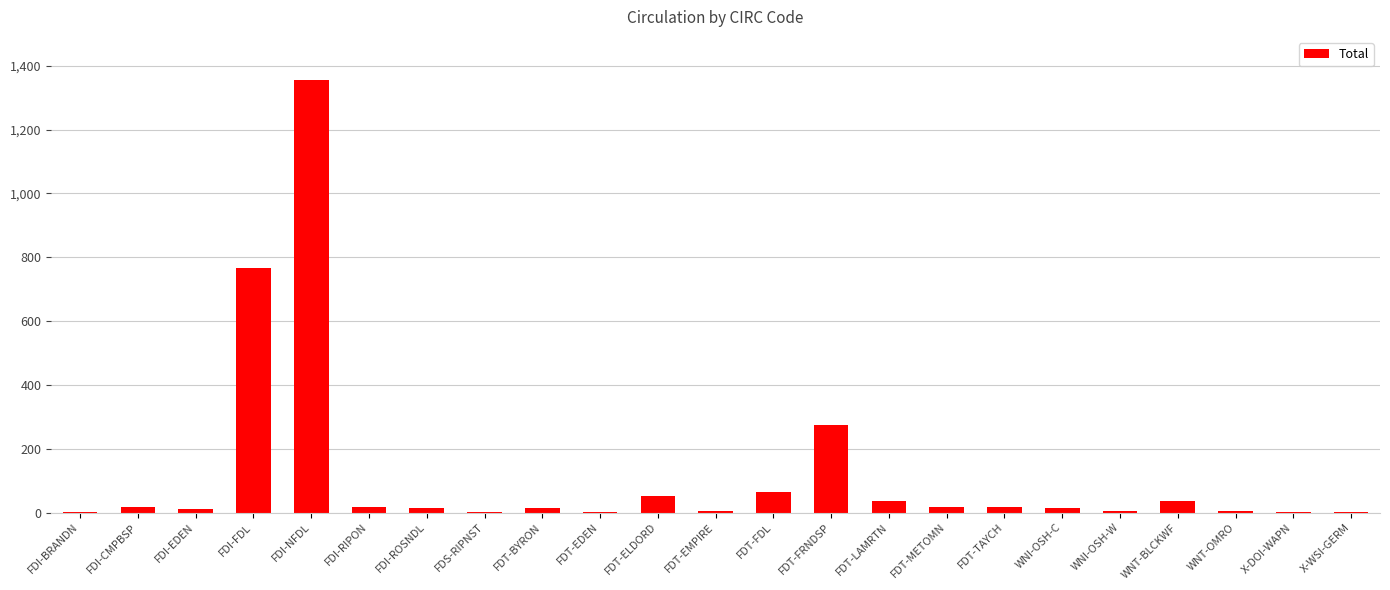

The chart shows a value of 36 at WNT-BLCKWF. True or false?

True